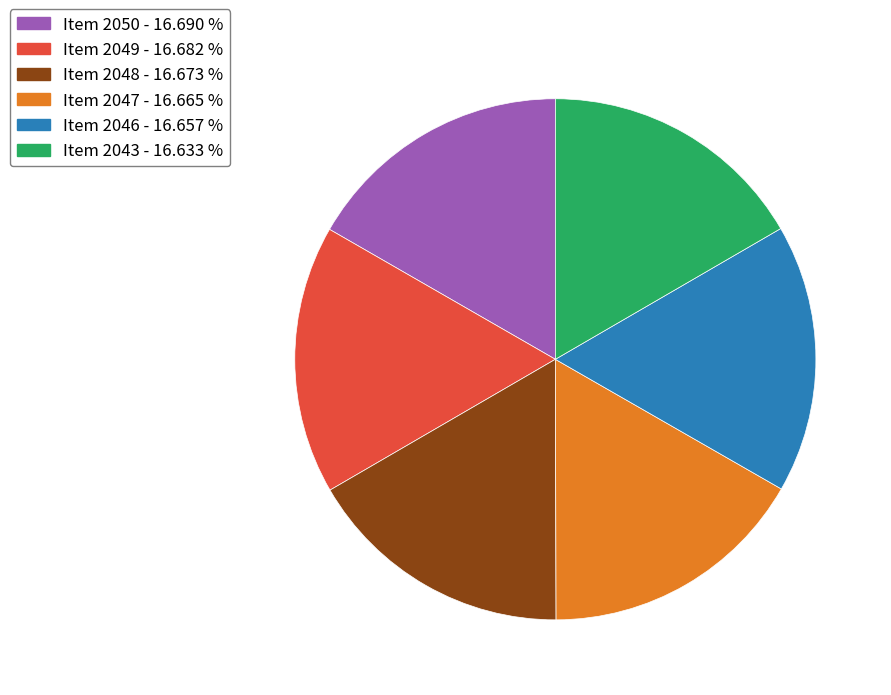

Approximately how many times larger is the value at Item 2049 - 16.682 % compared to Item 2047 - 16.665 %?

1.0